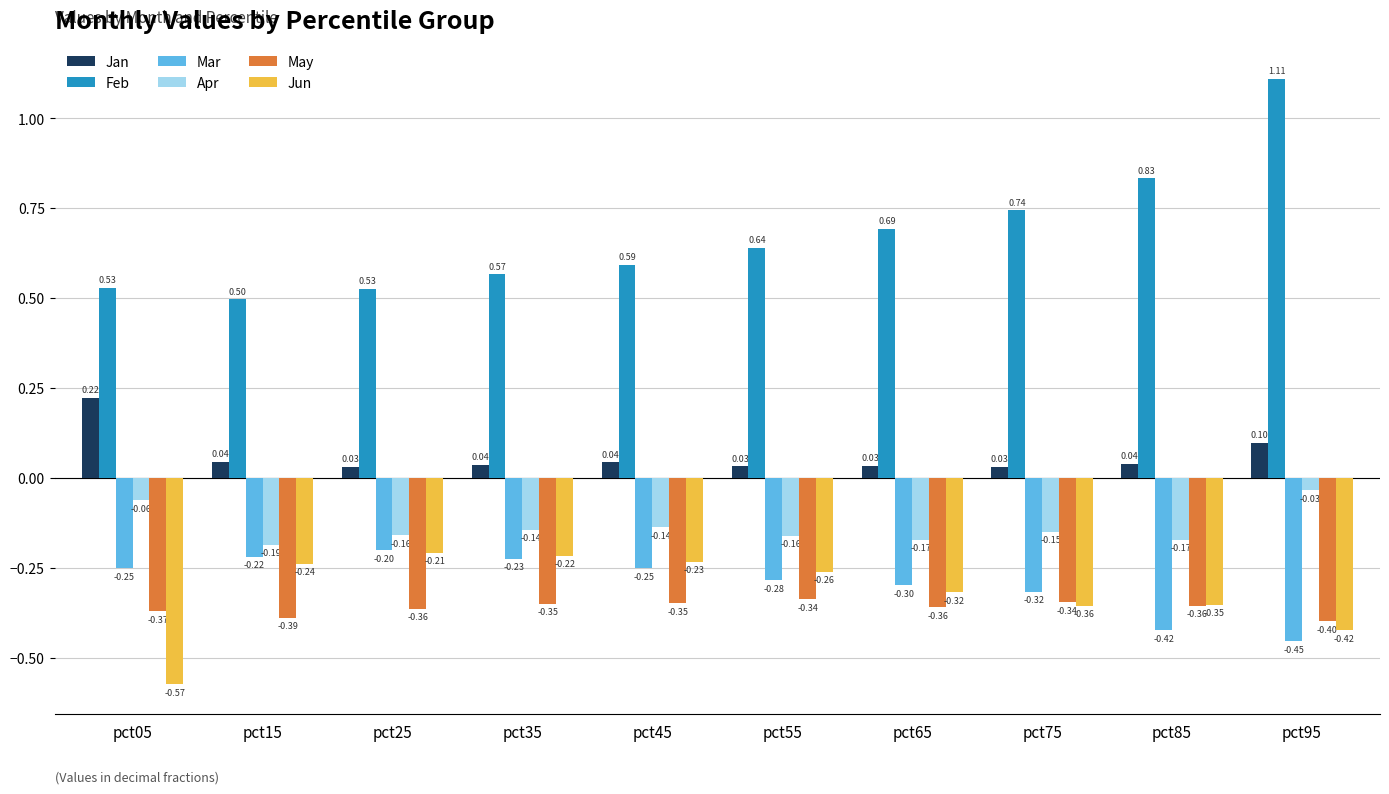

What is the spread (max minus min) of values at pct35?

0.9